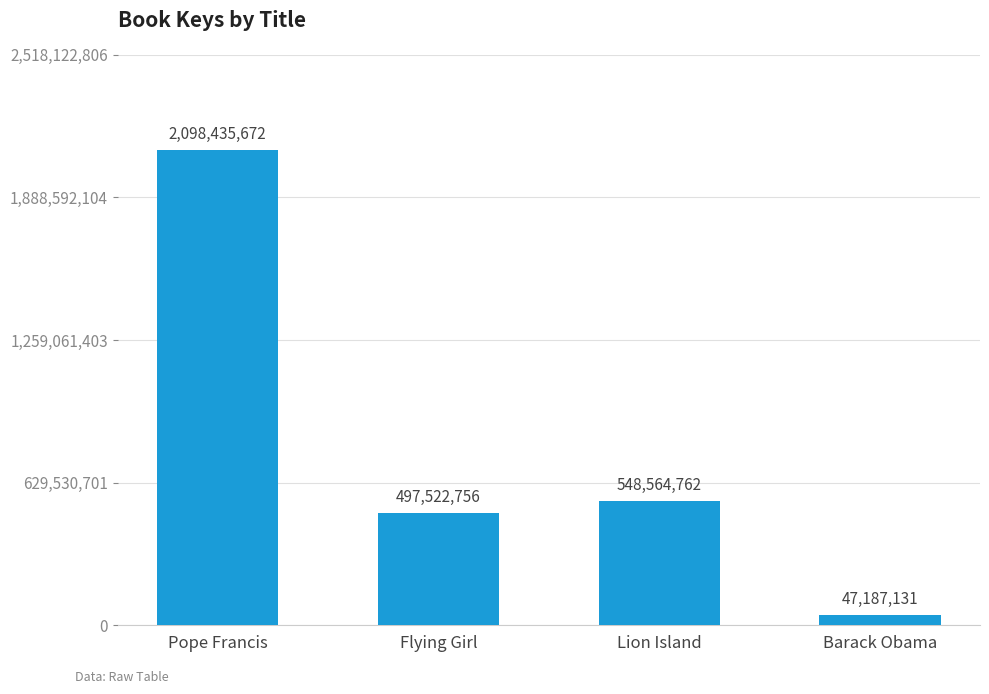

What is the value of the 4th bar from the left?

47187131